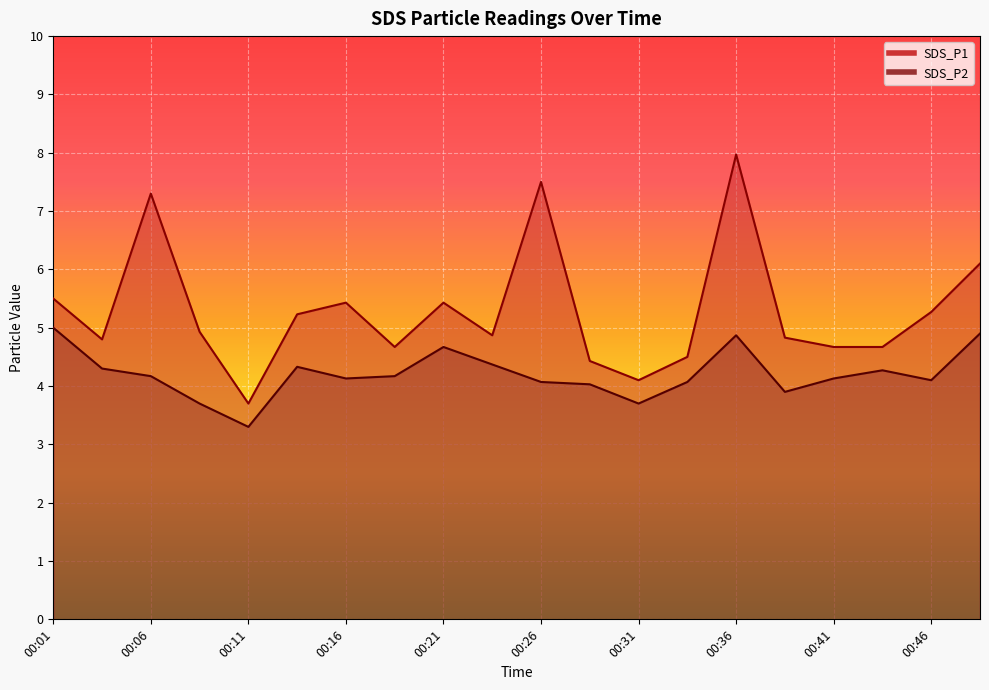

List the series in order of their overall mean, highest first.

SDS_P1, SDS_P2